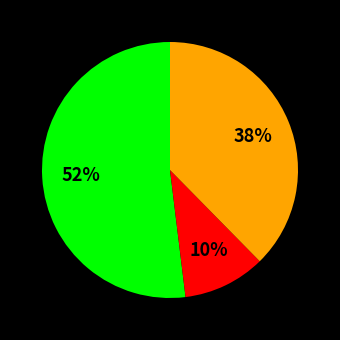

Is there any slice that represents more than half of the pie?

Yes